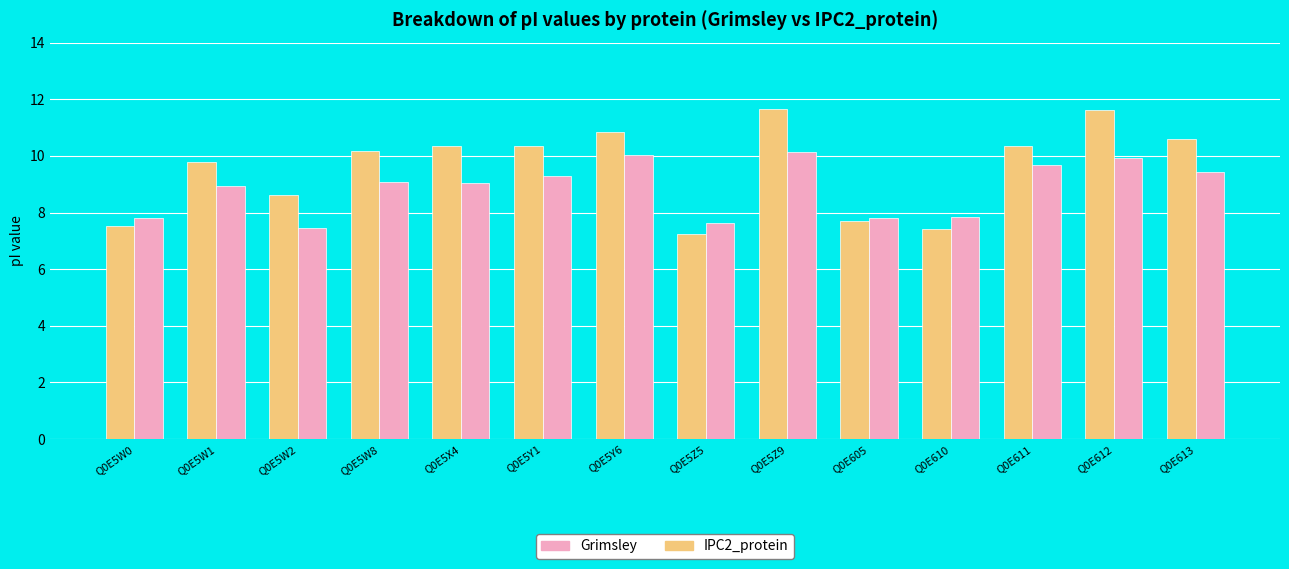

Is the value of Grimsley at Q0E5Y1 greater than the value of IPC2_protein at Q0E5Z5?

Yes